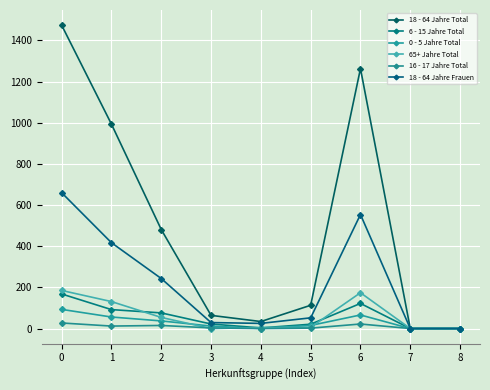

What is the total value across all series at 0?

2607